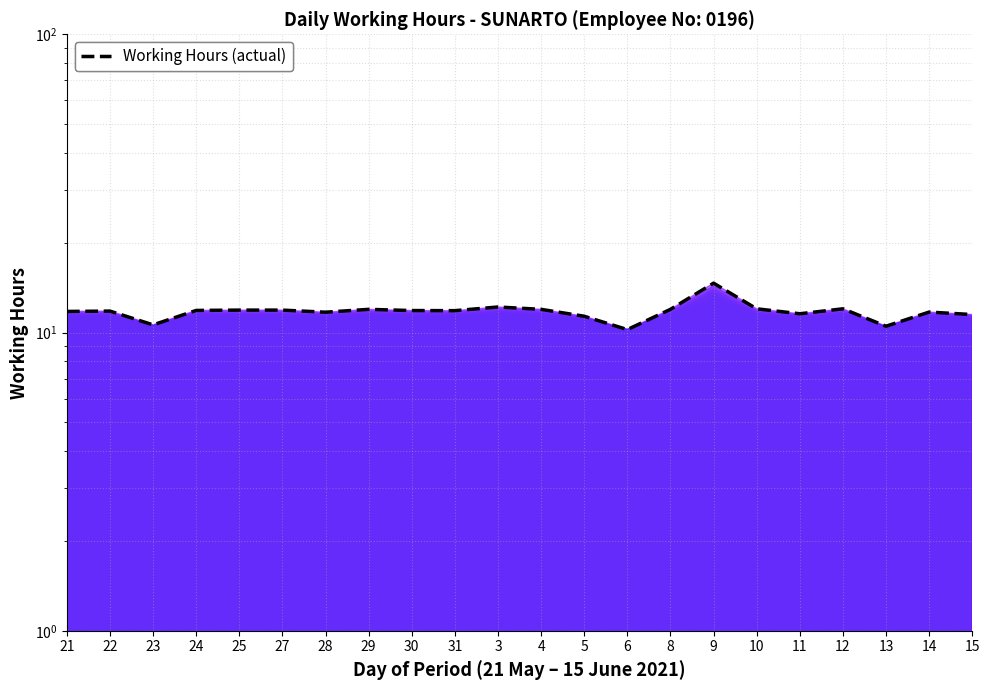

At which label does the data first exceed 11?

21